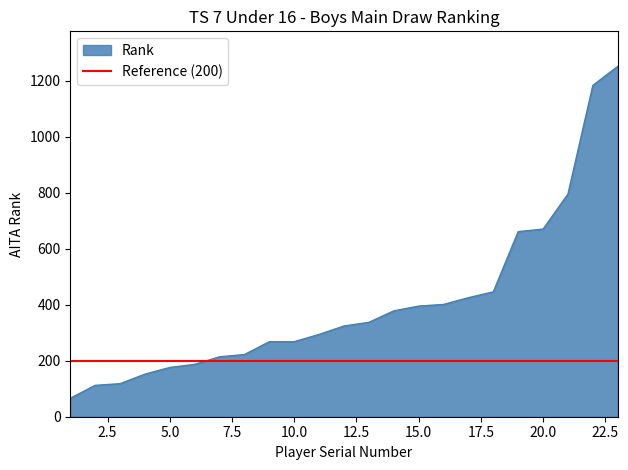

Rank the categories by value from lowest to highest.

1, 2, 3, 4, 5, 6, 7, 8, 9, 10, 11, 12, 13, 14, 15, 16, 17, 18, 19, 20, 21, 22, 23